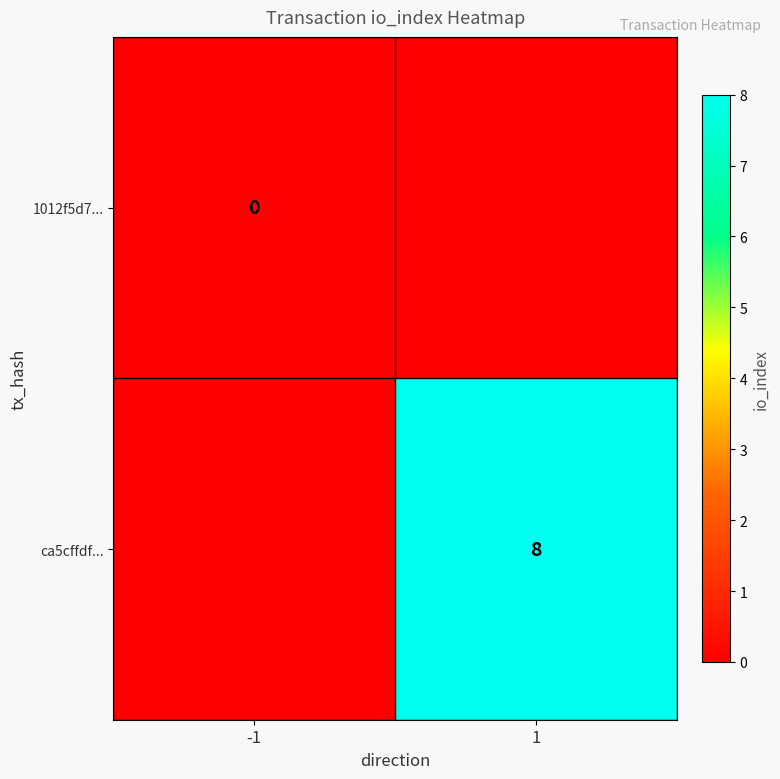

The ca5cffdf... series shows 12 at 1. True or false?

False